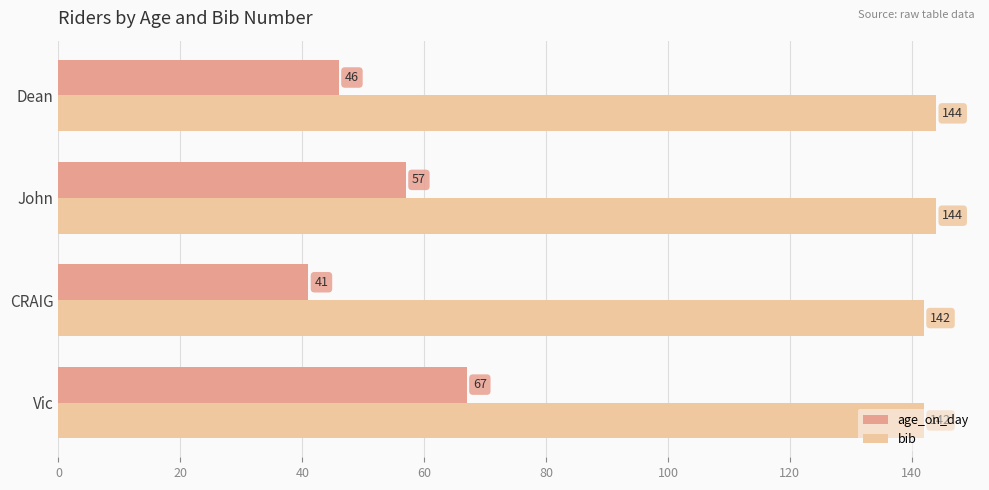

What is the average value of the age_on_day series?

53